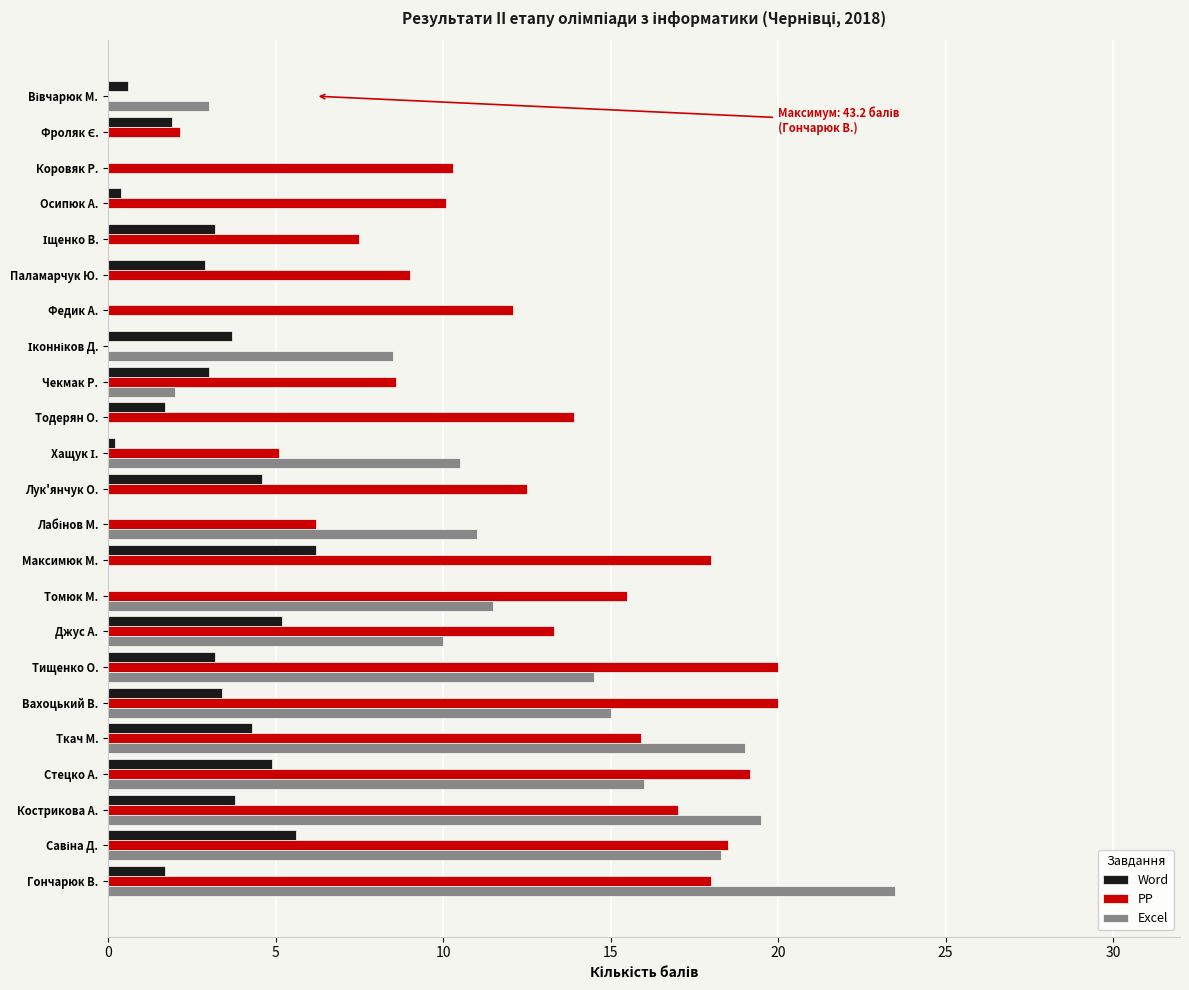

What is the sum of the PP values at Кострикова А. and Джус А.?

30.3